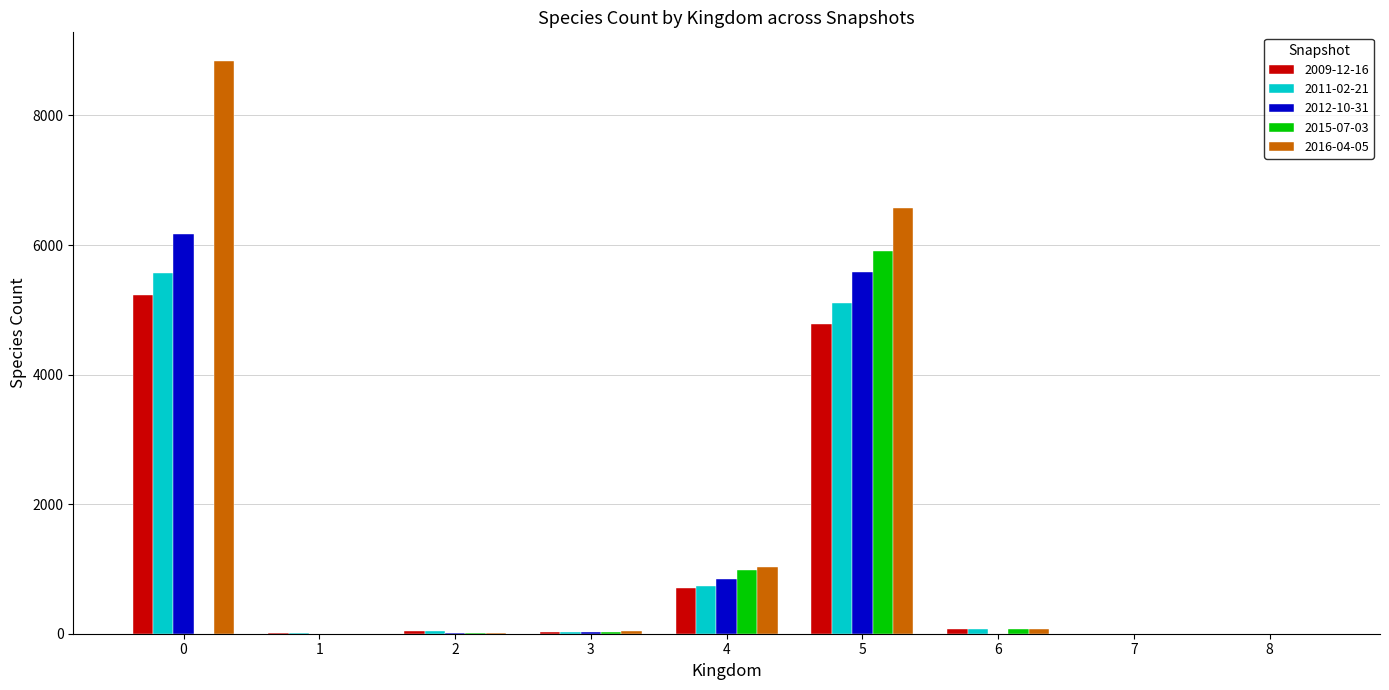

At which category is the sum across all series the highest?

5